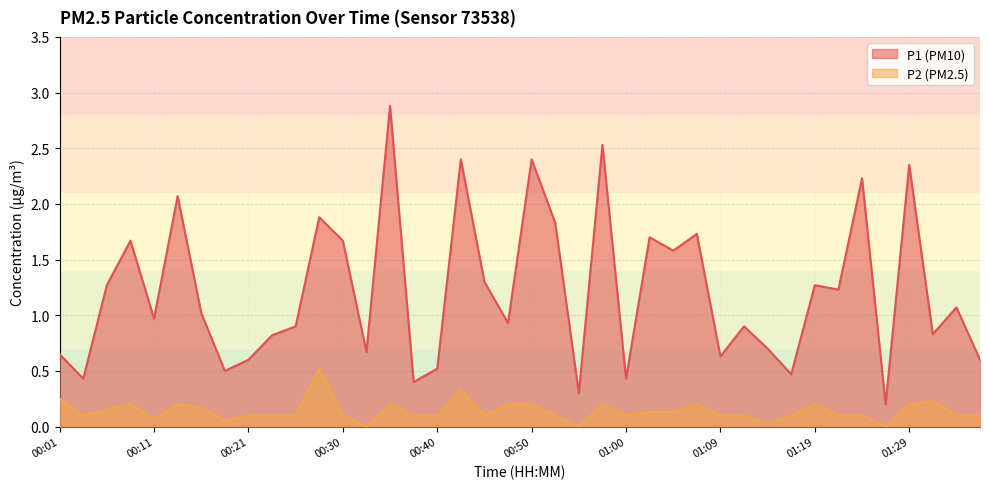

What are all the series names shown in the legend?

P1 (PM10), P2 (PM2.5)